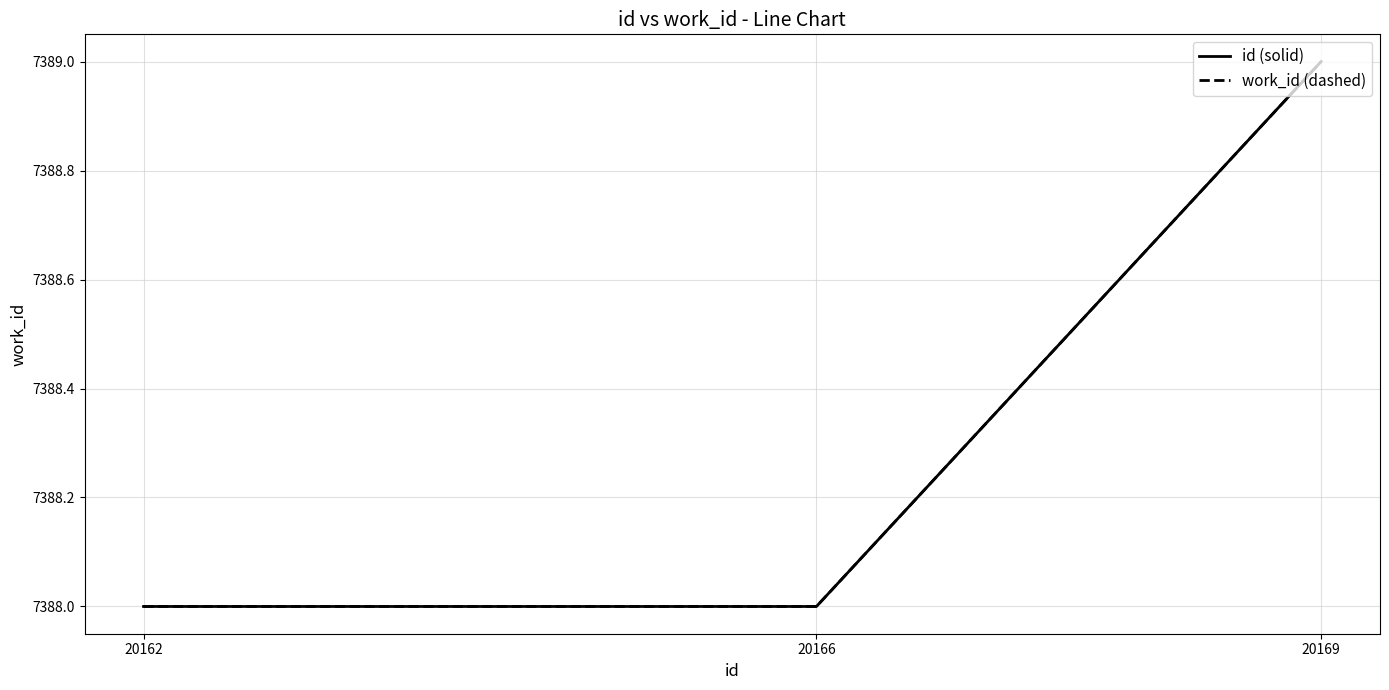

At how many categories does at least one series exceed 7388?

1